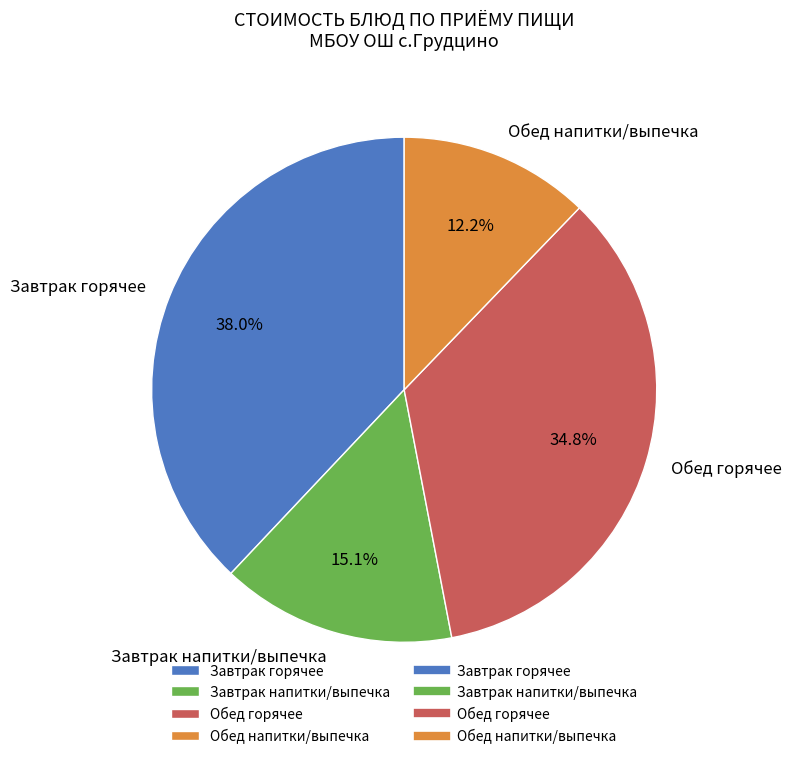

Between Завтрак напитки/выпечка and Обед напитки/выпечка, which is larger?

Завтрак напитки/выпечка